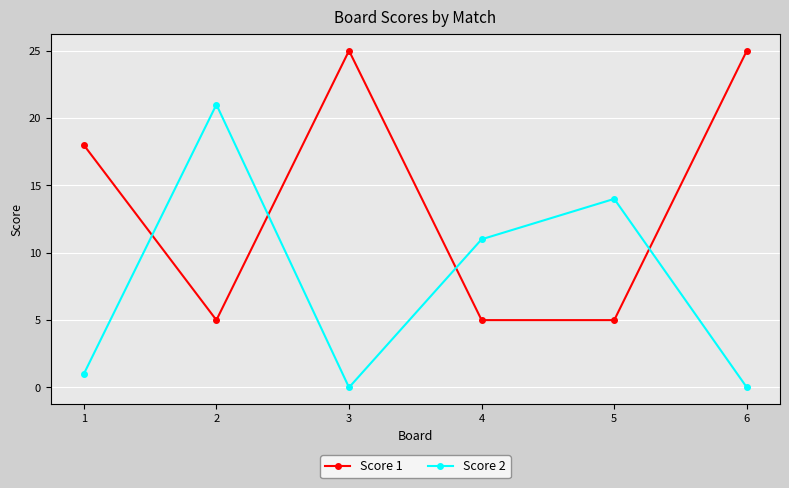

Between which two adjacent categories do Score 1 and Score 2 first intersect?

1 and 2